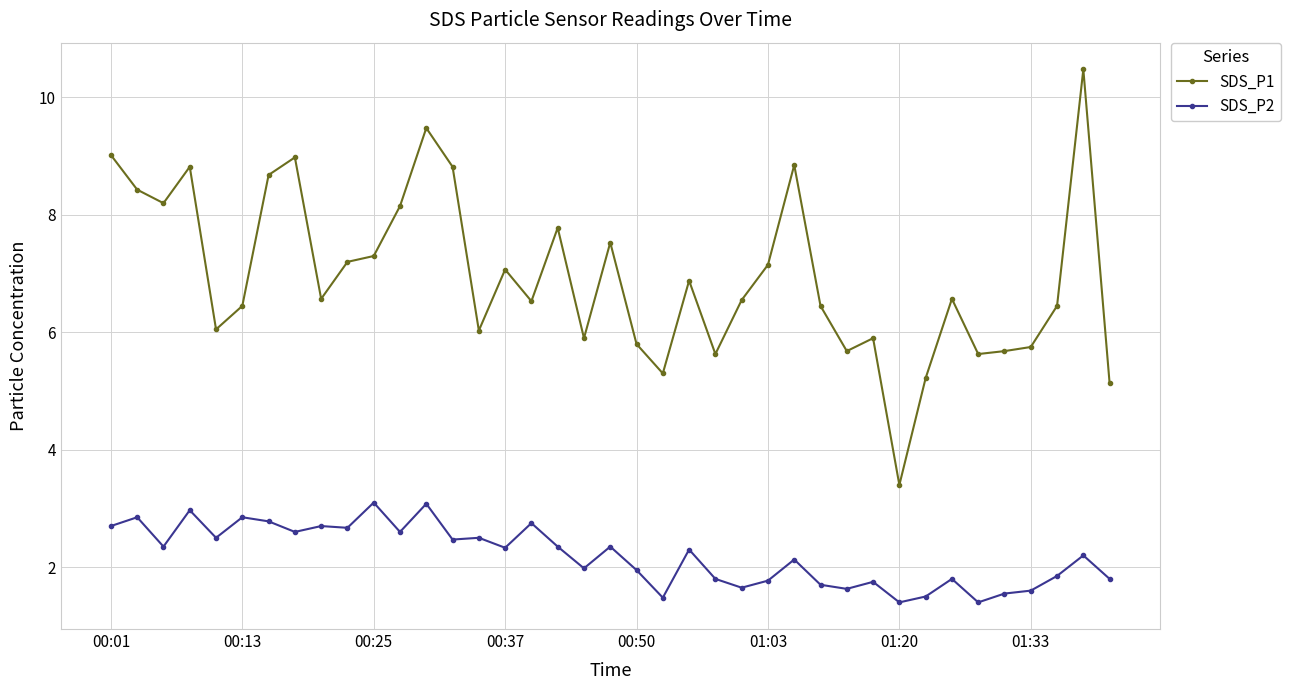

What is the difference between the maximum and minimum values in the SDS_P2 series?

1.7